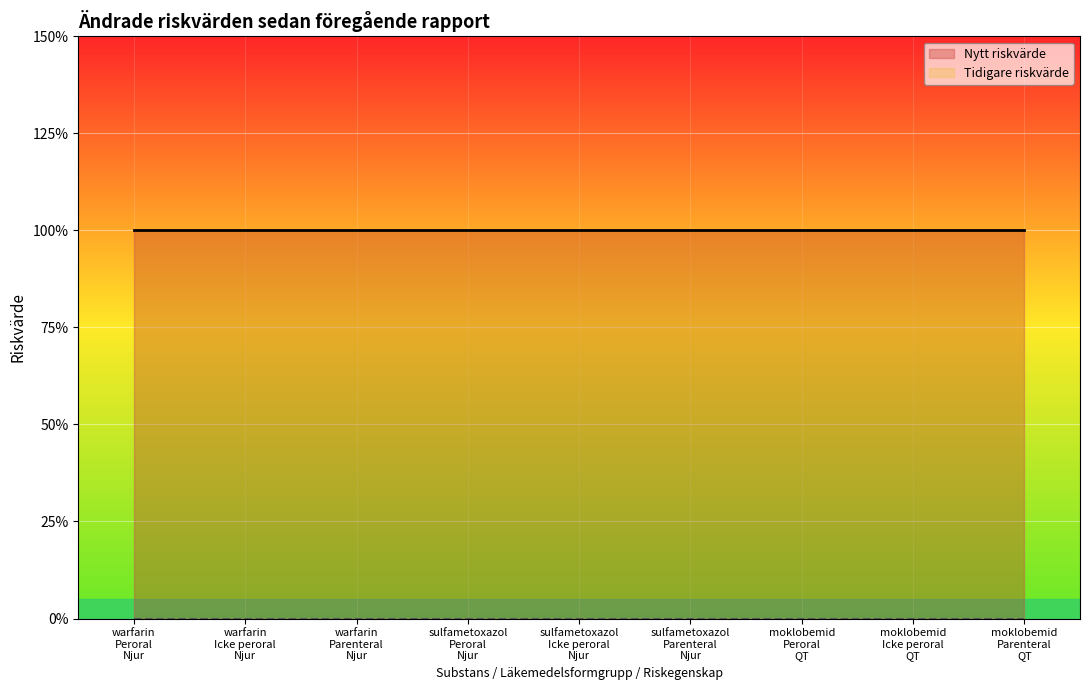

Which series has the largest total across all categories?

Nytt riskvärde